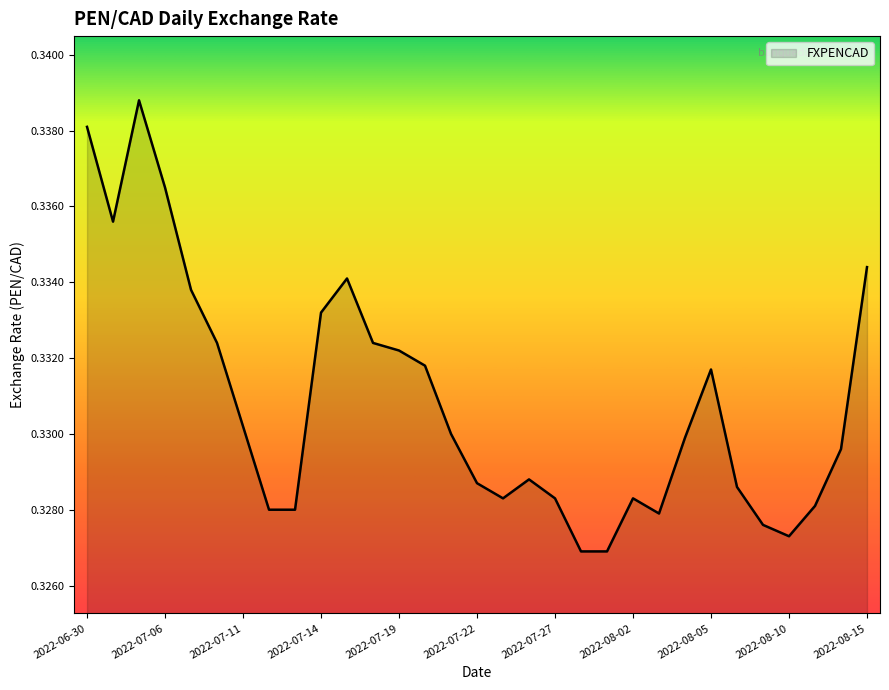

Which category has the lowest value across all series?

2022-07-28